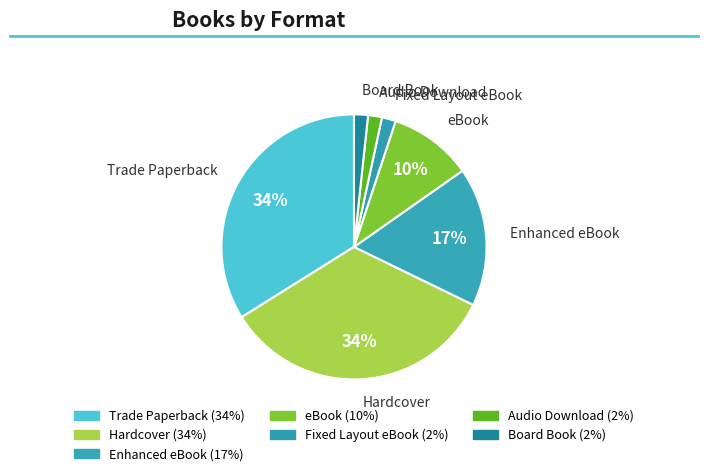

How many segments does this pie chart have?

7